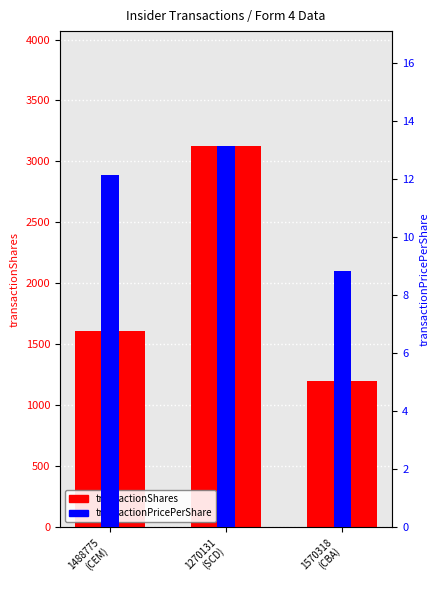

What position from the left is 1570318
(CBA)?

3